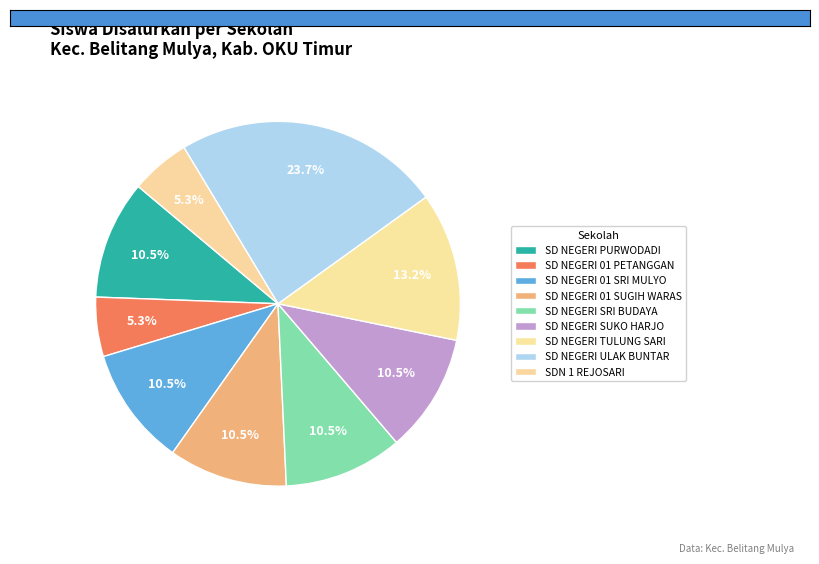

Which category has the smallest portion of the pie?

SD NEGERI 01 PETANGGAN